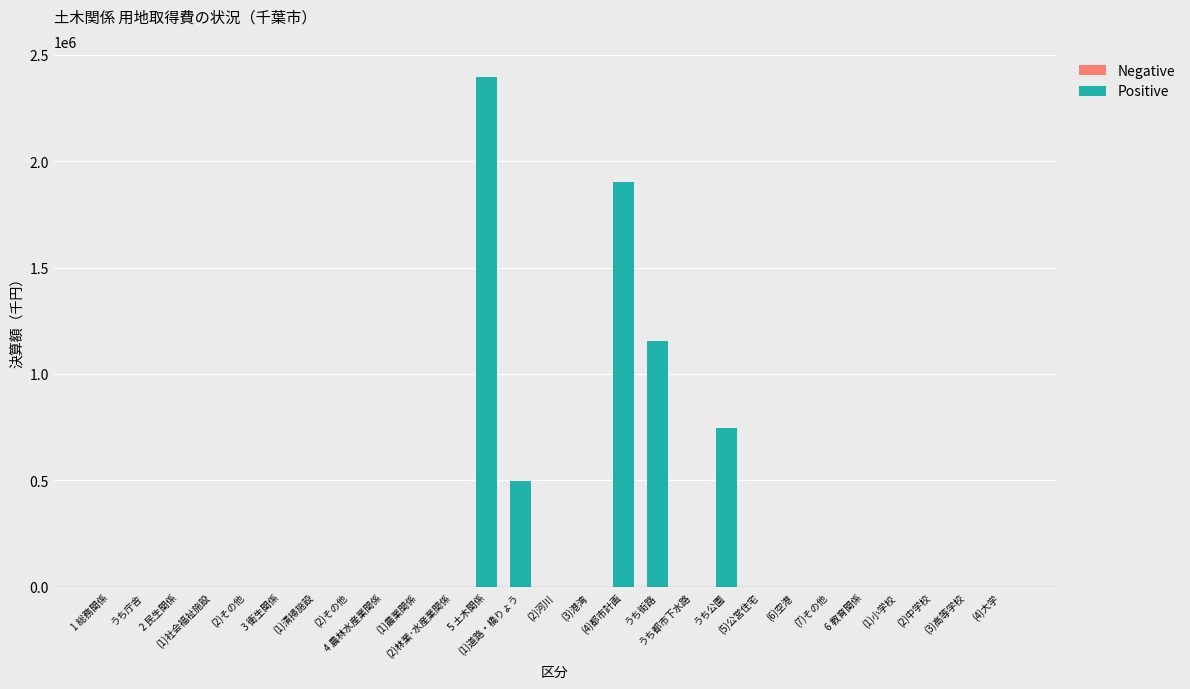

Count the number of data series in this chart.

1